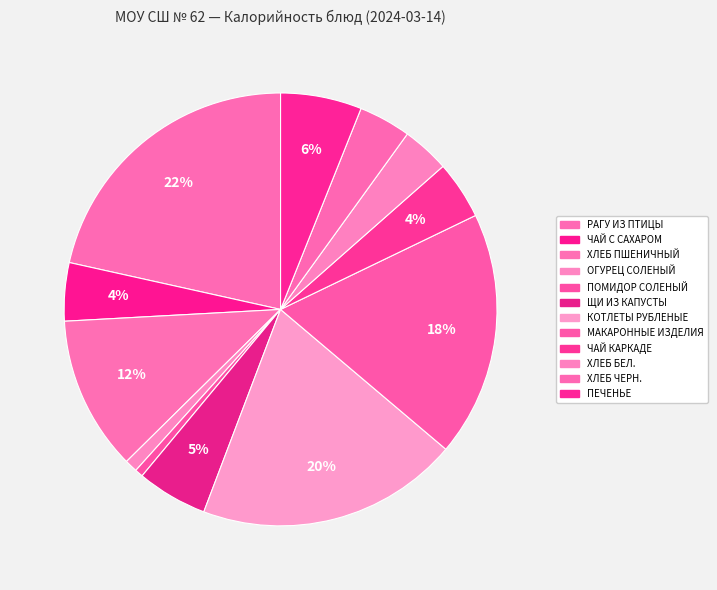

What is the largest slice in the pie chart?

РАГУ ИЗ ПТИЦЫ